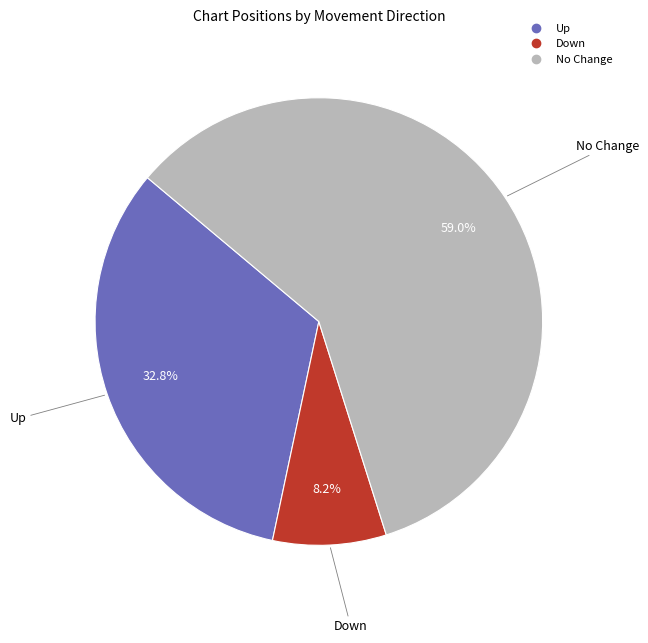

Does any single category account for the majority?

Yes